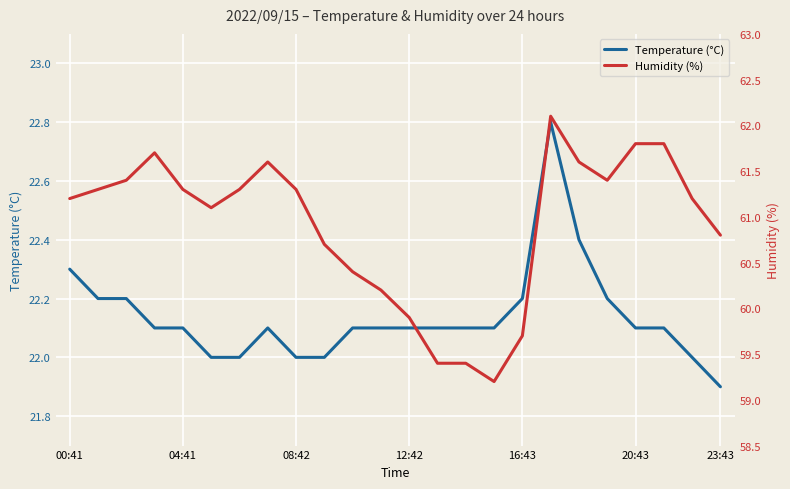

List the series in order of their peak value, highest first.

Humidity (%), Temperature (°C)